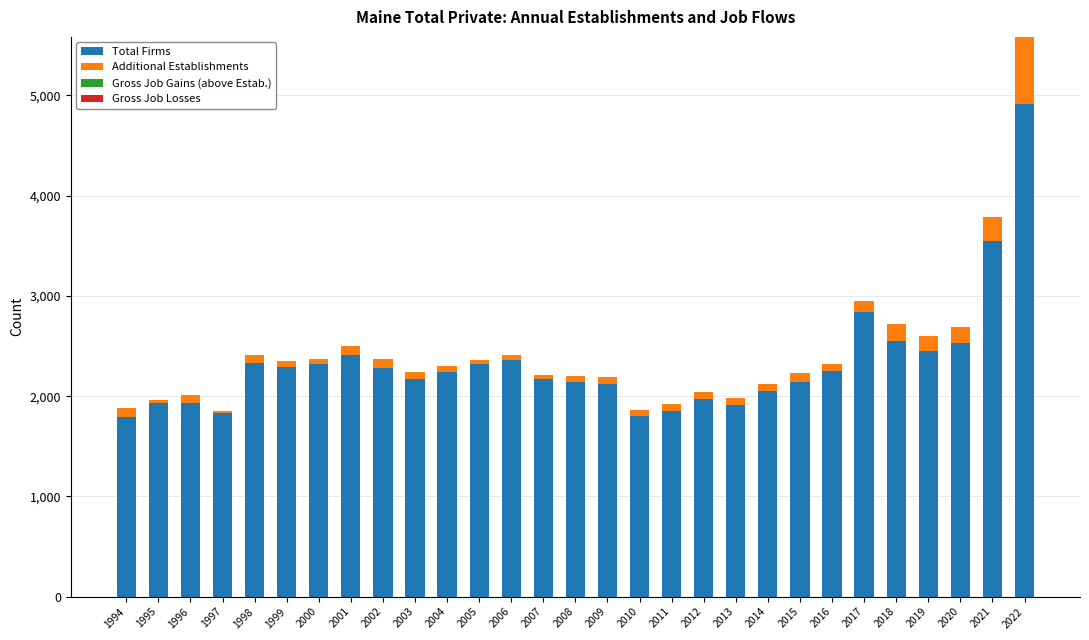

At which category is the sum across all series the highest?

2022